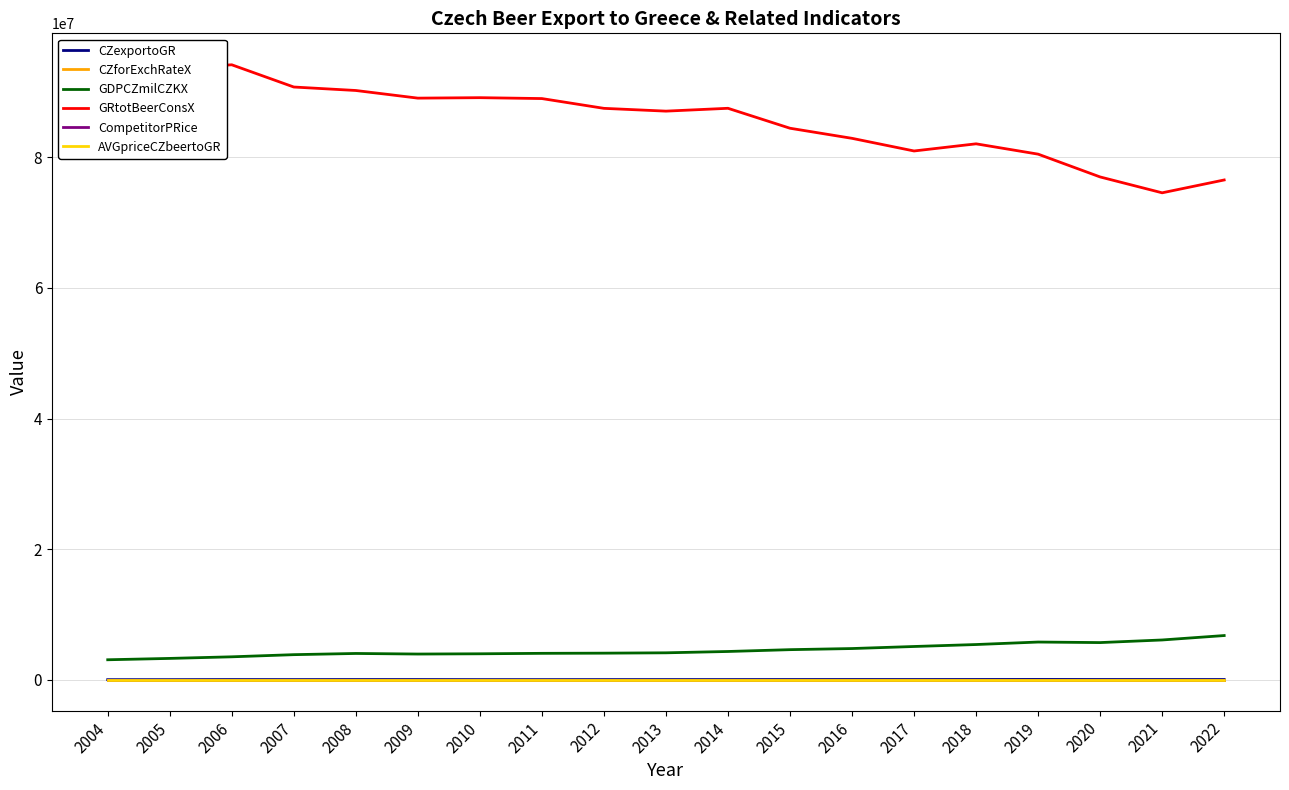

What is the sum of the CZforExchRateX values at 2015 and 2005?

58.1